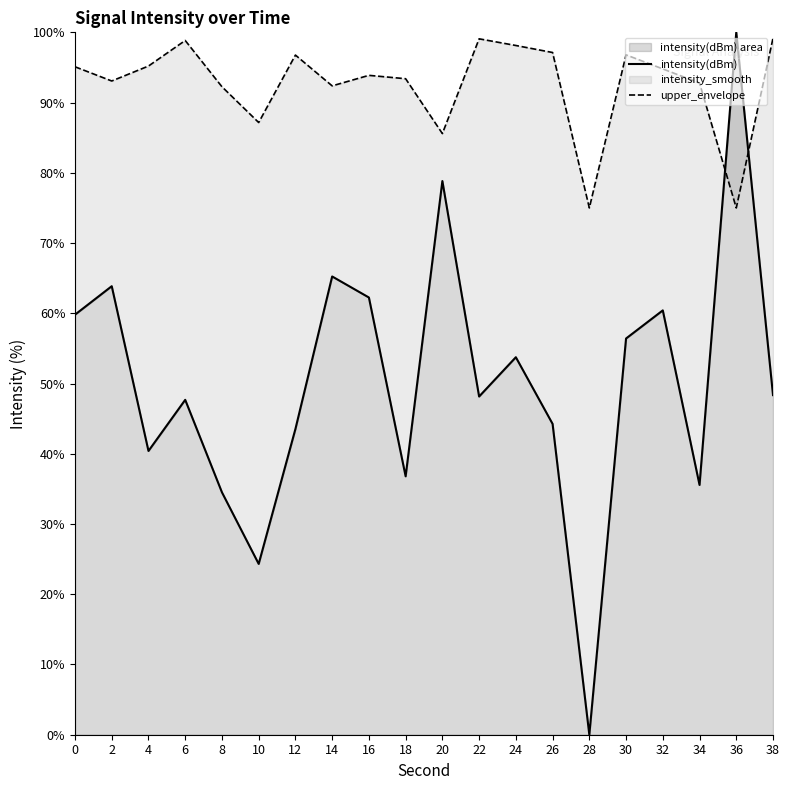

At which category is the sum across all series the highest?

36